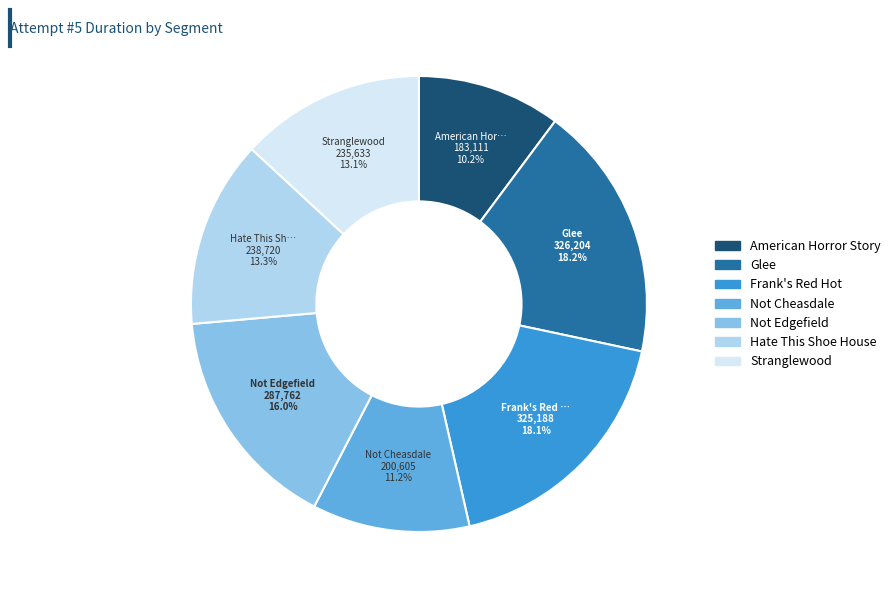

The American Horror Story slice represents 25% of the pie. True or false?

False